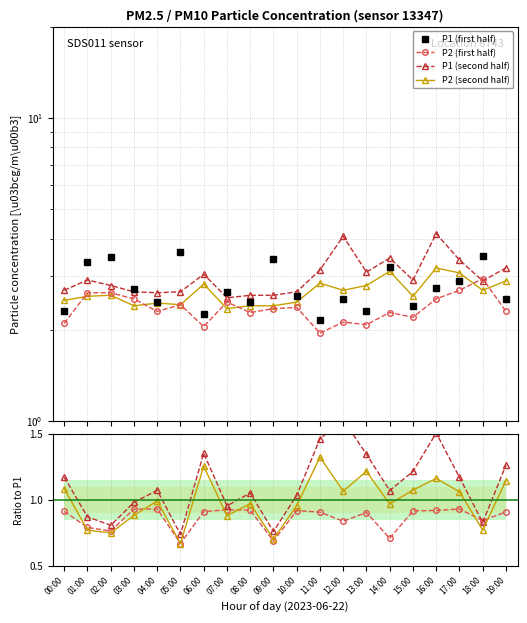

Reading left to right, transcribe all the data shown in this chart.

P1: 2.3	3.4	3.5	2.7	2.5	3.6	2.2	2.7	2.5	3.4	2.6	2.1	2.5	2.3	3.2	2.4	2.8	2.9	3.5	2.5
P2: 2.1	2.6	2.6	2.5	2.3	2.4	2.0	2.5	2.3	2.4	2.4	1.9	2.1	2.1	2.3	2.2	2.5	2.7	3.0	2.3
P1_b: 2.7	2.9	2.8	2.7	2.6	2.7	3.0	2.5	2.6	2.6	2.7	3.1	4.1	3.1	3.5	2.9	4.2	3.4	2.9	3.2
P2_b: 2.5	2.6	2.6	2.4	2.5	2.4	2.8	2.4	2.4	2.4	2.5	2.9	2.7	2.8	3.1	2.6	3.2	3.1	2.7	2.9